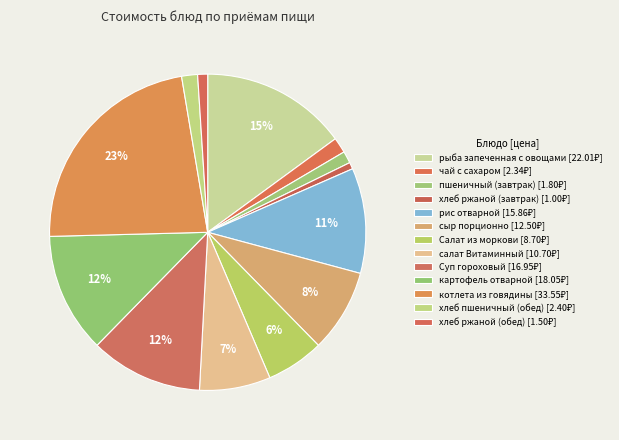

Which slice is the smallest?

хлеб ржаной (завтрак)